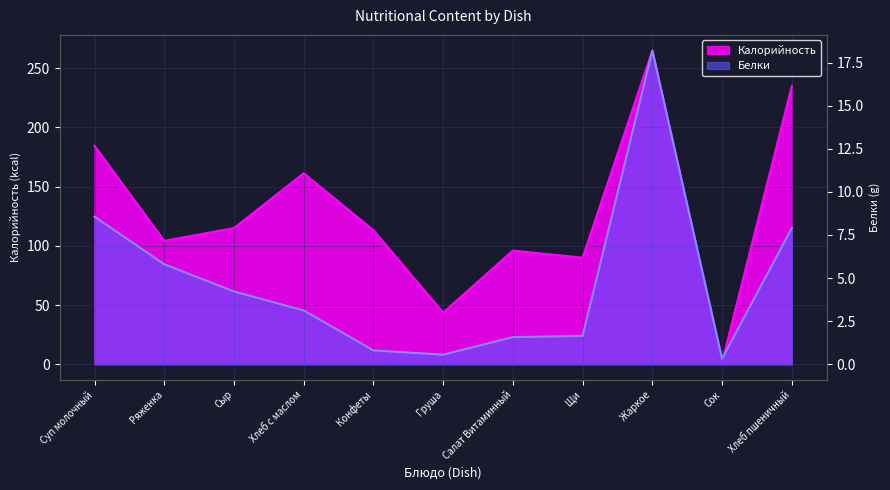

What position from the left is Сыр?

3